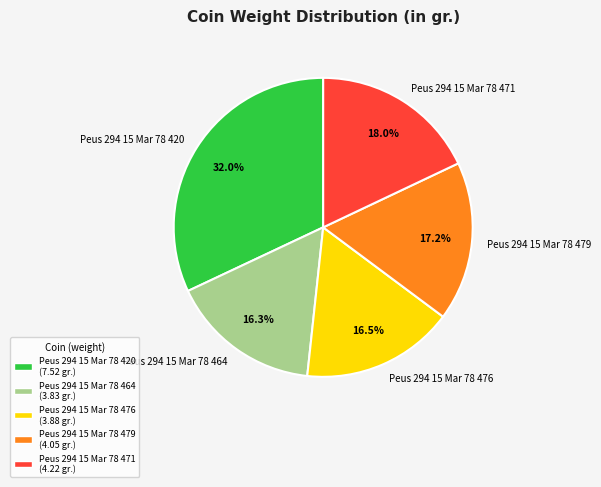

Count the number of slices in the pie.

5